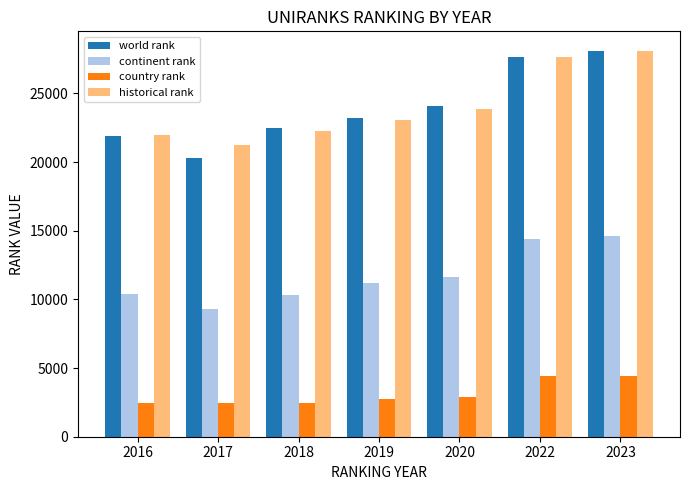

What value does the continent rank series have at 2016, to the nearest 100?

10400